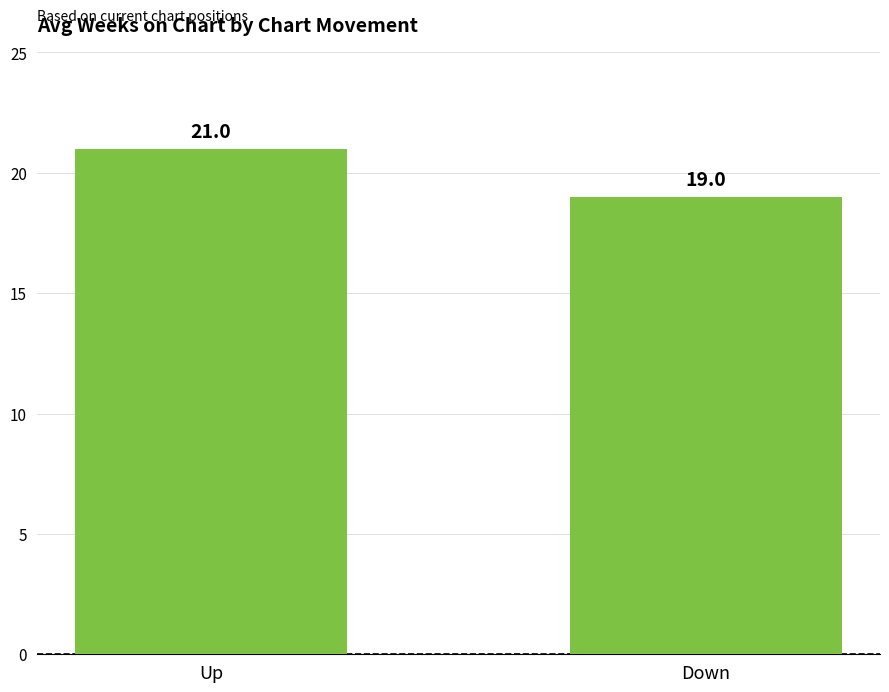

What is the value of the 2nd bar from the left?

19